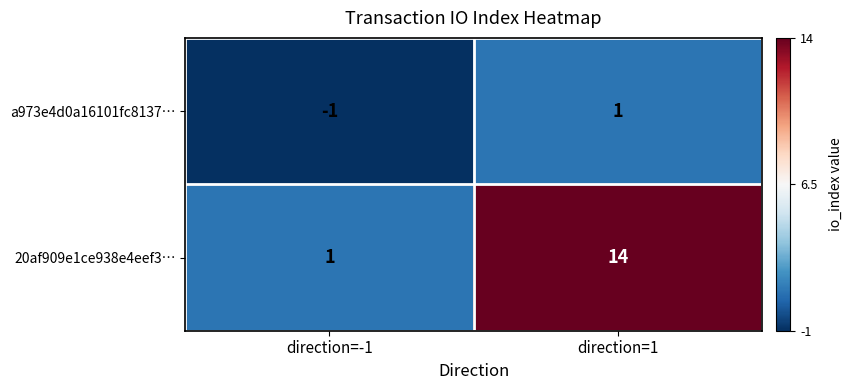

Which category has the lowest value across all series?

direction=-1